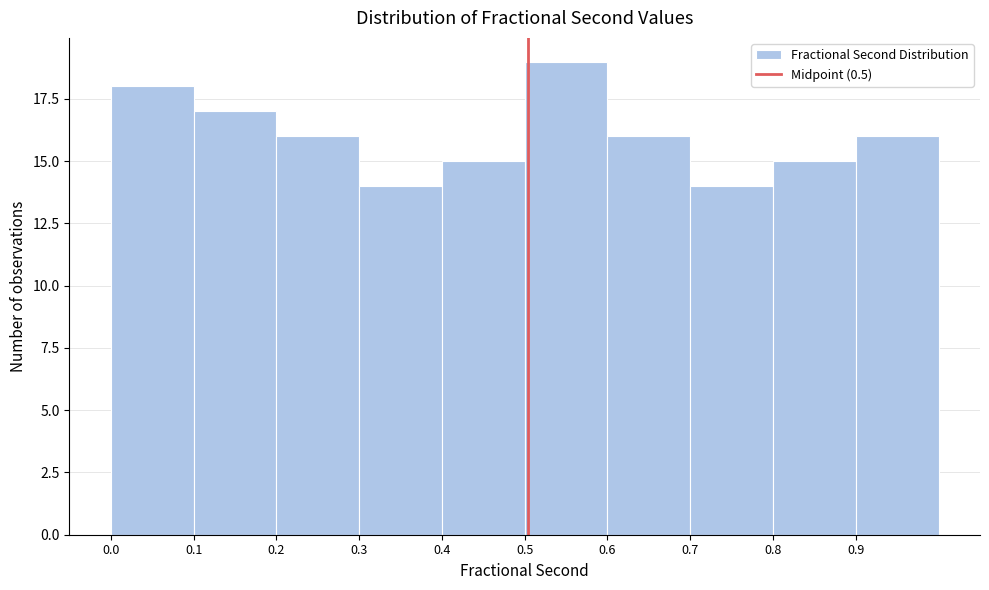

Reading left to right, list every bar in this chart as the range it spans on the x-axis followed by its height. Neither the bar edges nor the heights are printed on the chart, so give them approximately, as read against the axes.

0.00 to 0.10: 18
0.10 to 0.20: 17
0.20 to 0.30: 16
0.30 to 0.40: 14
0.40 to 0.50: 15
0.50 to 0.60: 19
0.60 to 0.69: 16
0.69 to 0.79: 14
0.79 to 0.89: 15
0.89 to 0.99: 16